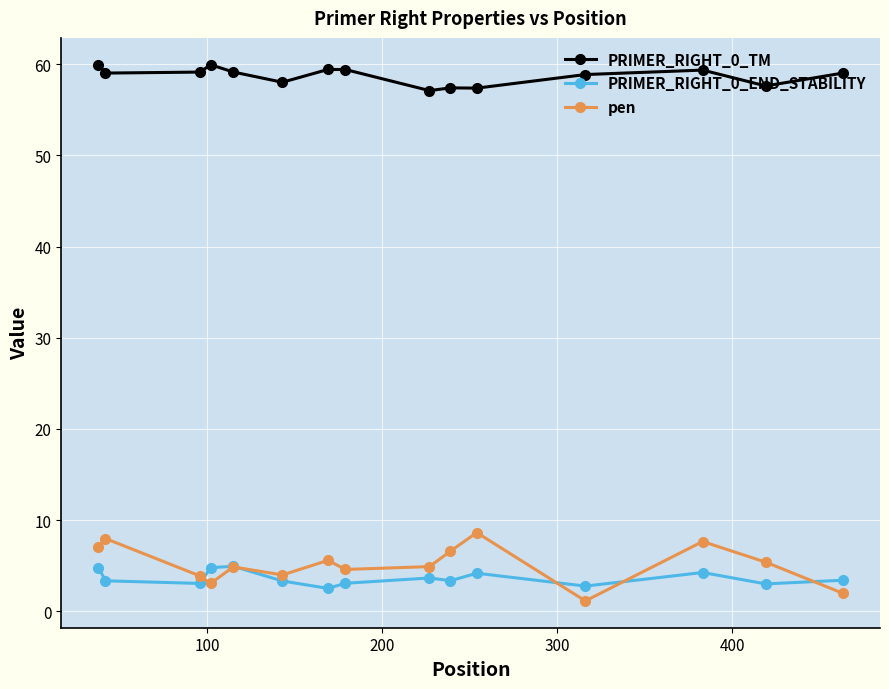

True or false: pen has more than 0 points higher than both neighbors.

True